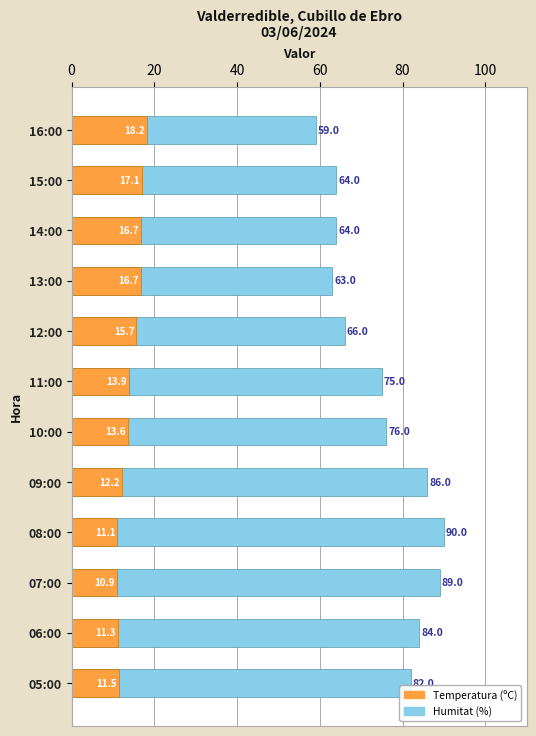

True or false: Temperatura (ºC) has a value of 29.1 at 13:00.

False